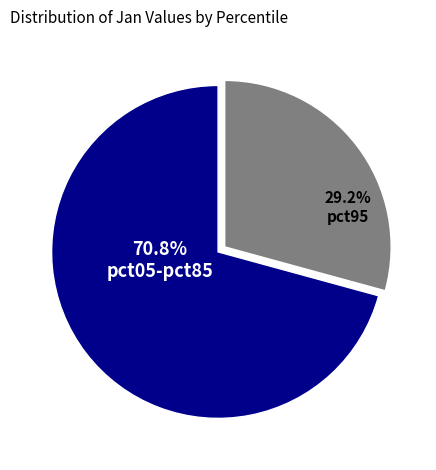

Which category has the biggest portion of the pie?

pct05-pct85